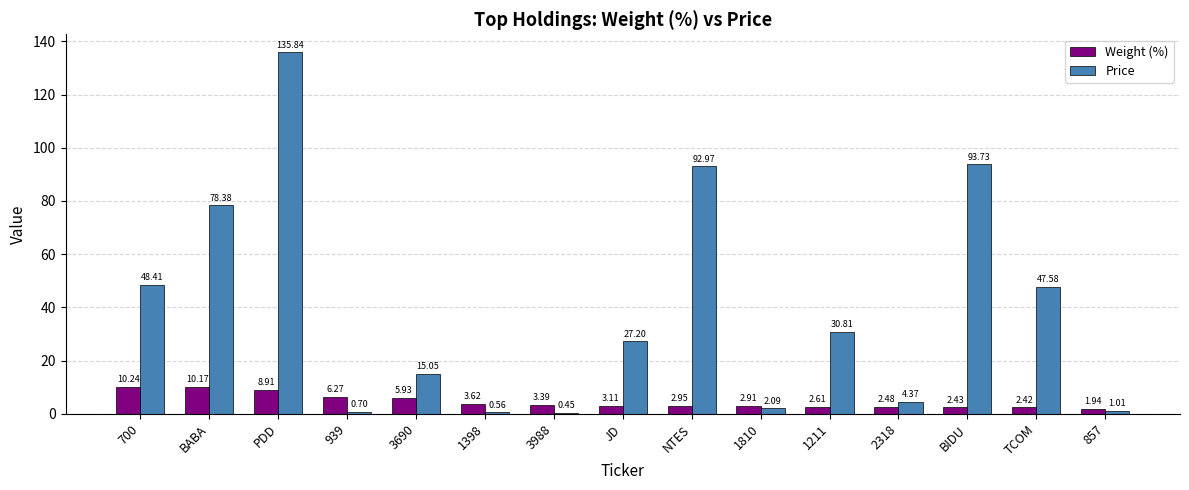

Rank the series by their maximum value, from lowest to highest.

Weight (%), Price